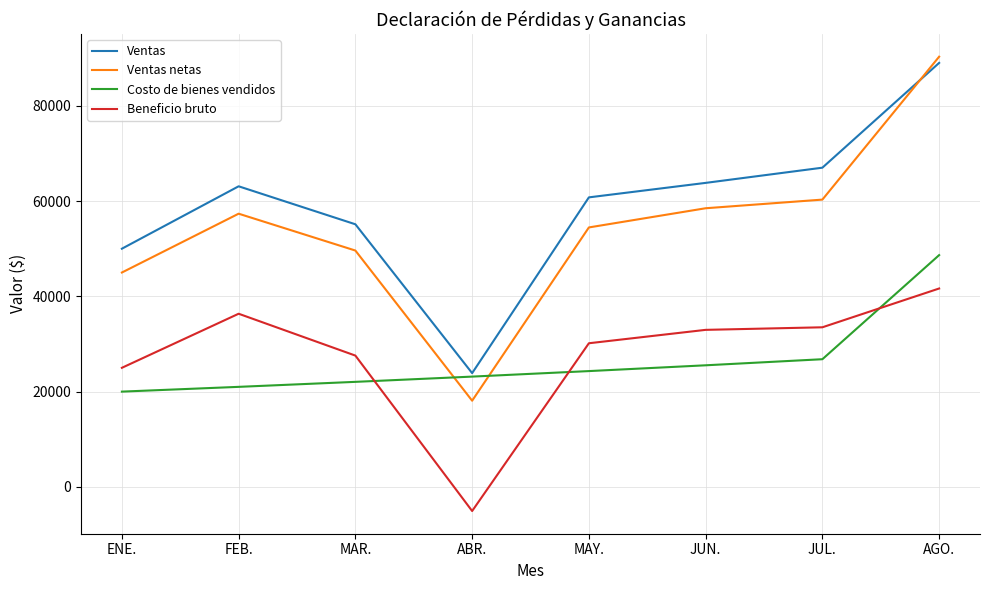

Which series has the largest range (max minus min)?

Ventas netas